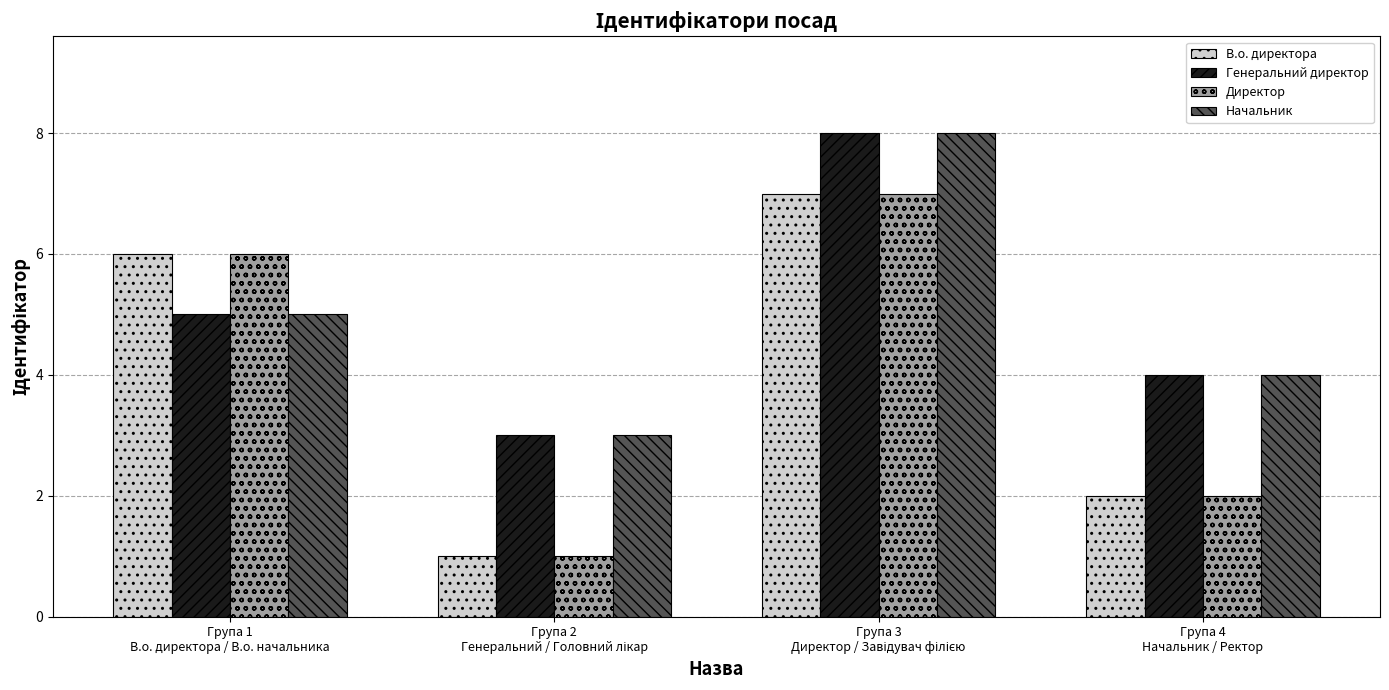

Reading right to left, what are all the values shown in this chart?

В.о. директора: 2	7	1	6
Генеральний директор: 4	8	3	5
Директор: 2	7	1	6
Начальник: 4	8	3	5